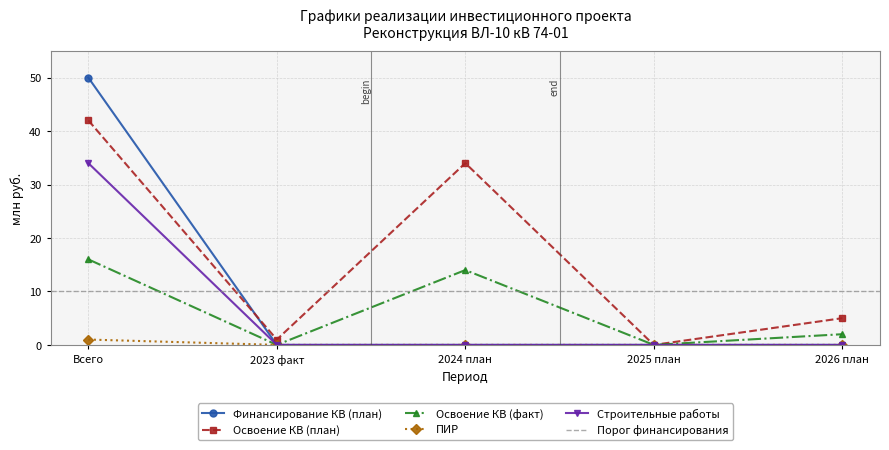

List the series in order of their peak value, highest first.

Финансирование КВ (план), Освоение КВ (план), Строительные работы, Освоение КВ (факт), ПИР